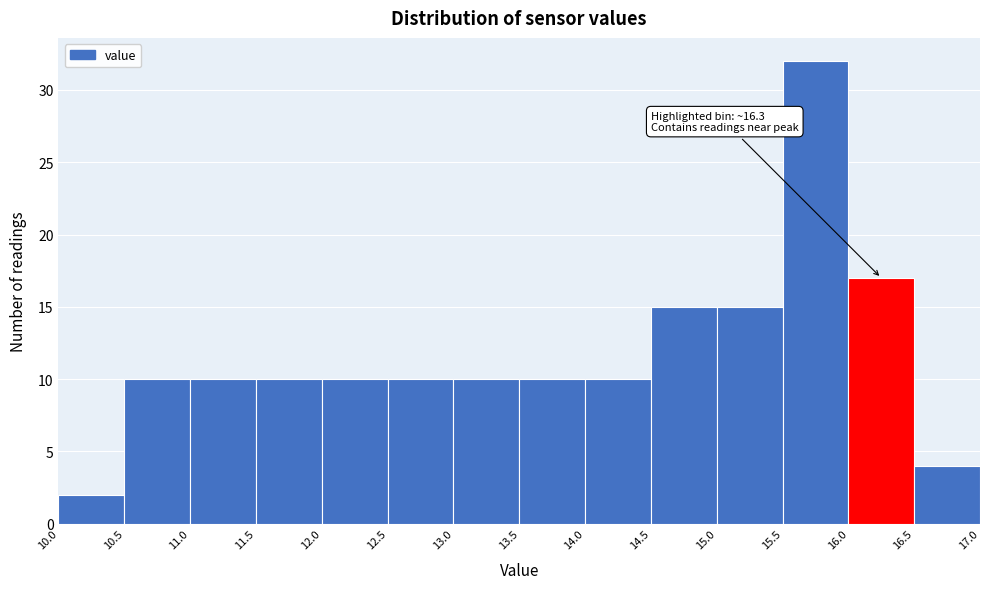

Over which range of the x-axis is the bar tallest?

15.5 to 16.0